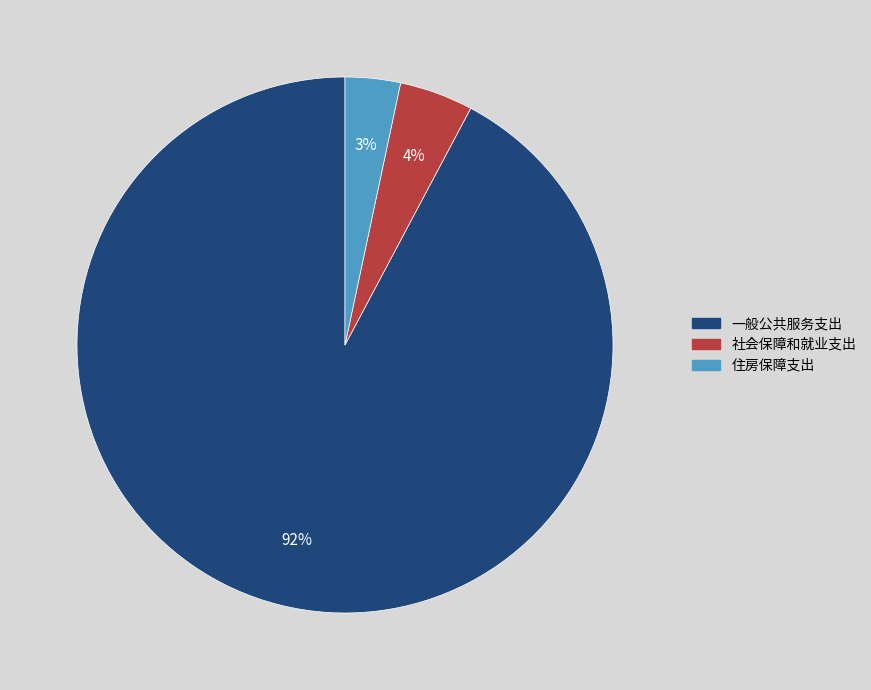

What percentage is the 社会保障和就业支出 slice, to the nearest percent?

4%